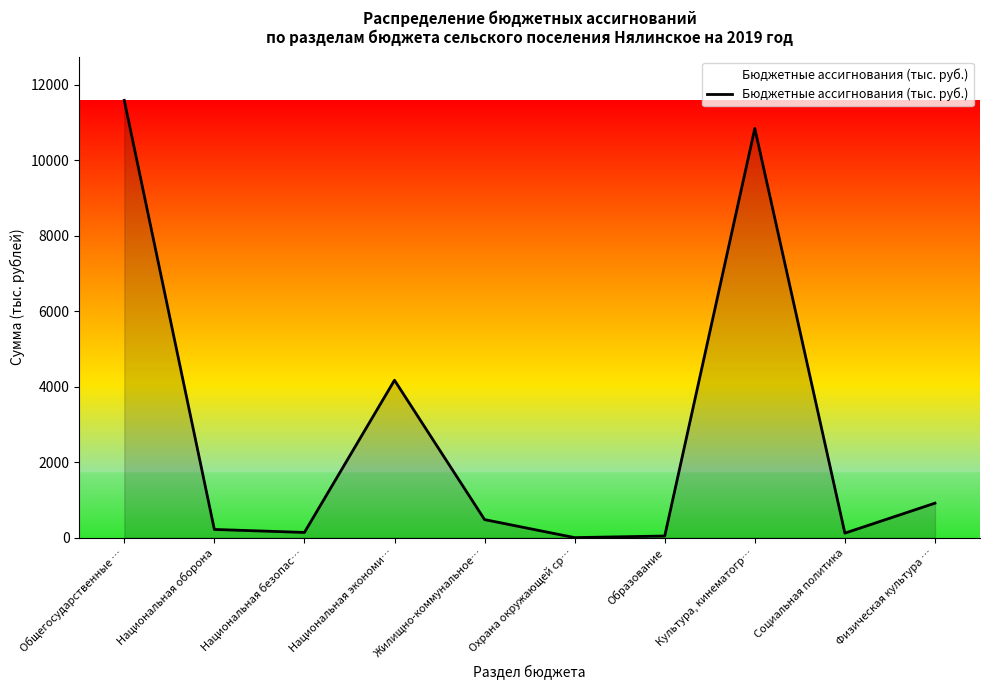

What is the maximum value shown in the chart?

11584.4